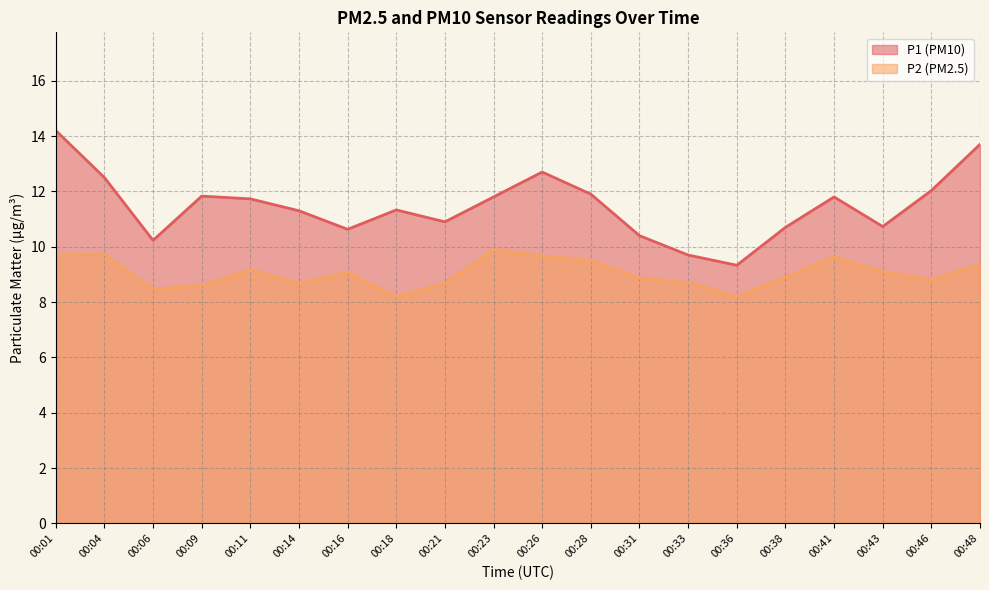

What value does the P2 series have at 00:33?

8.7